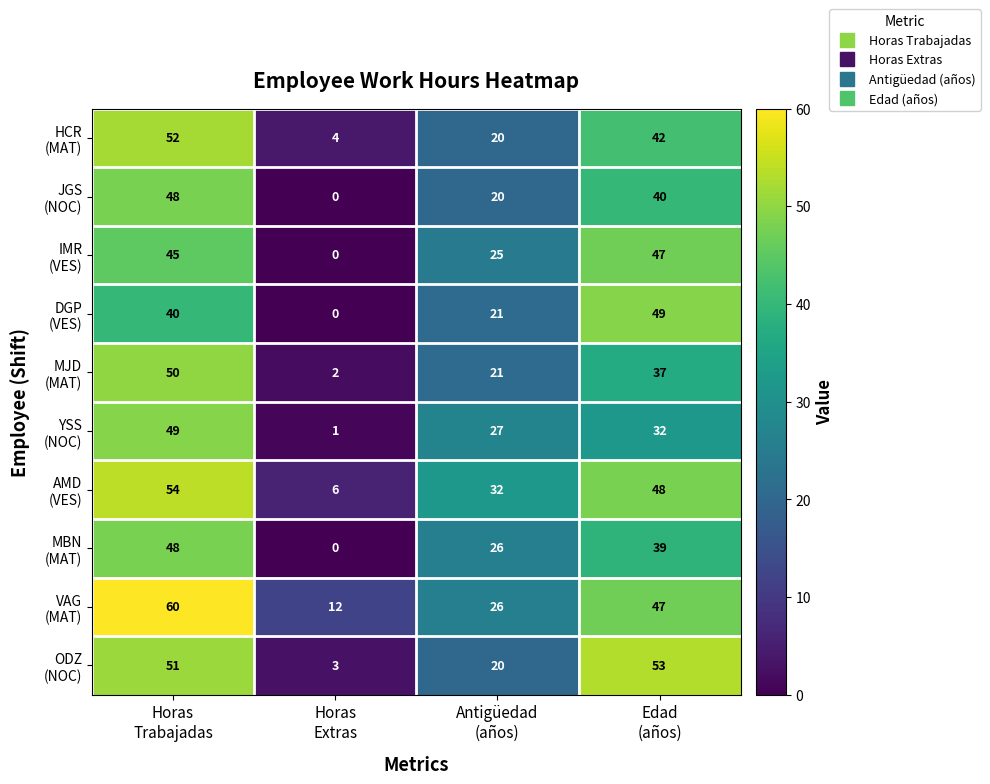

At how many categories does at least one series exceed 3?

4